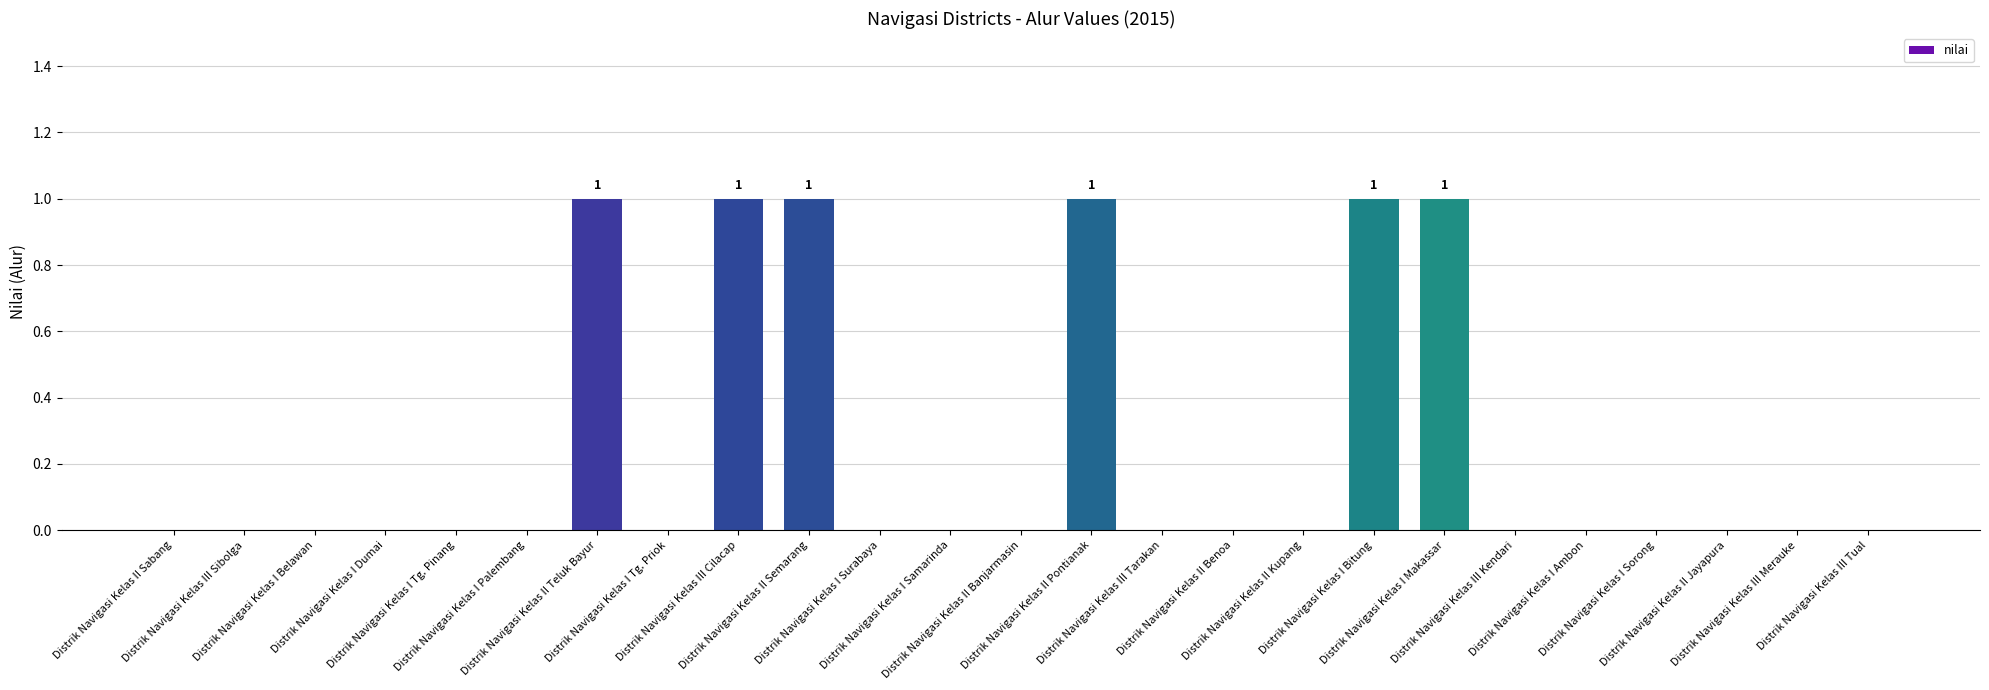

Are the bars horizontal?

No